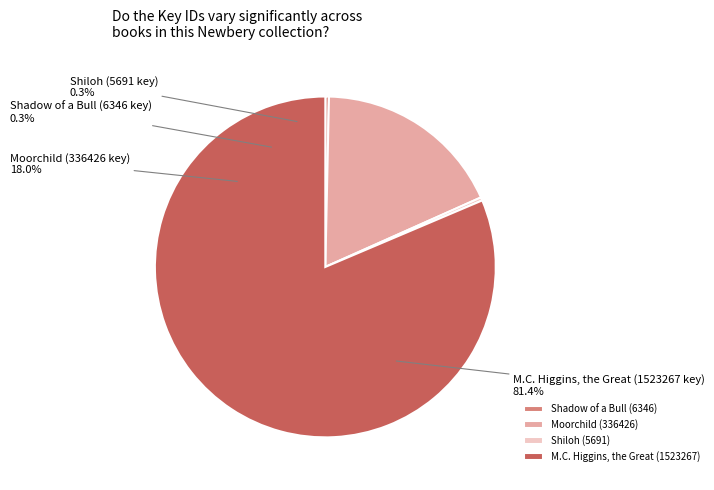

What is the majority slice?

M.C. Higgins, the Great (1523267)